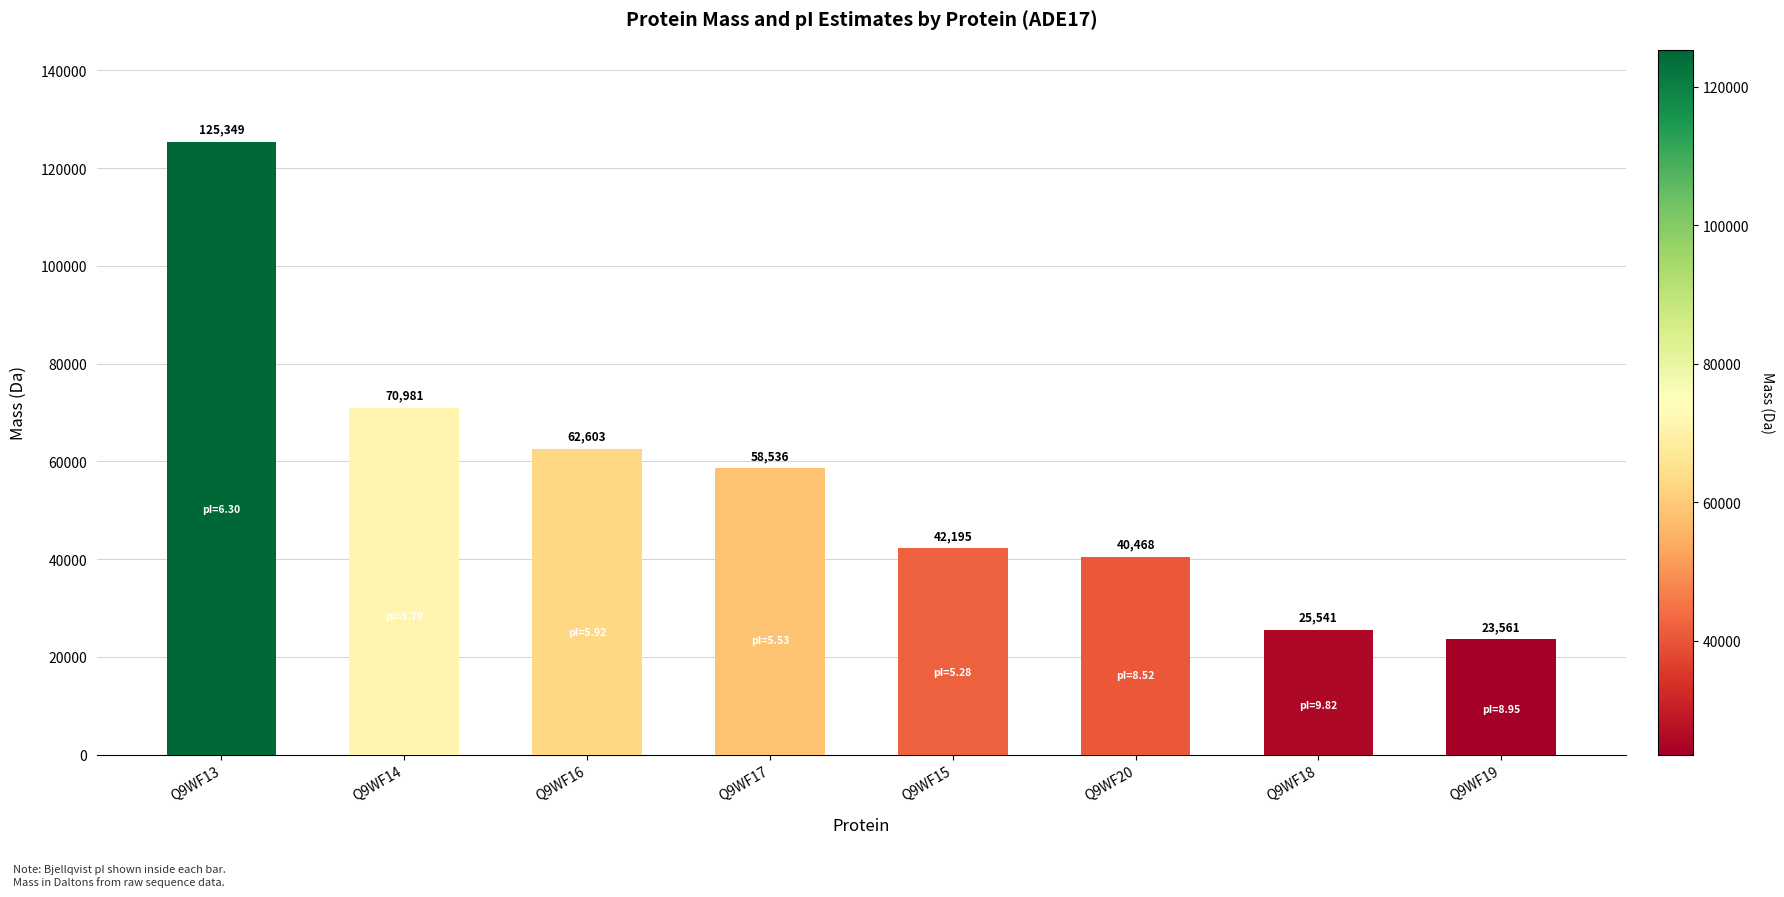

Which label corresponds to the largest value in the chart?

Q9WF13